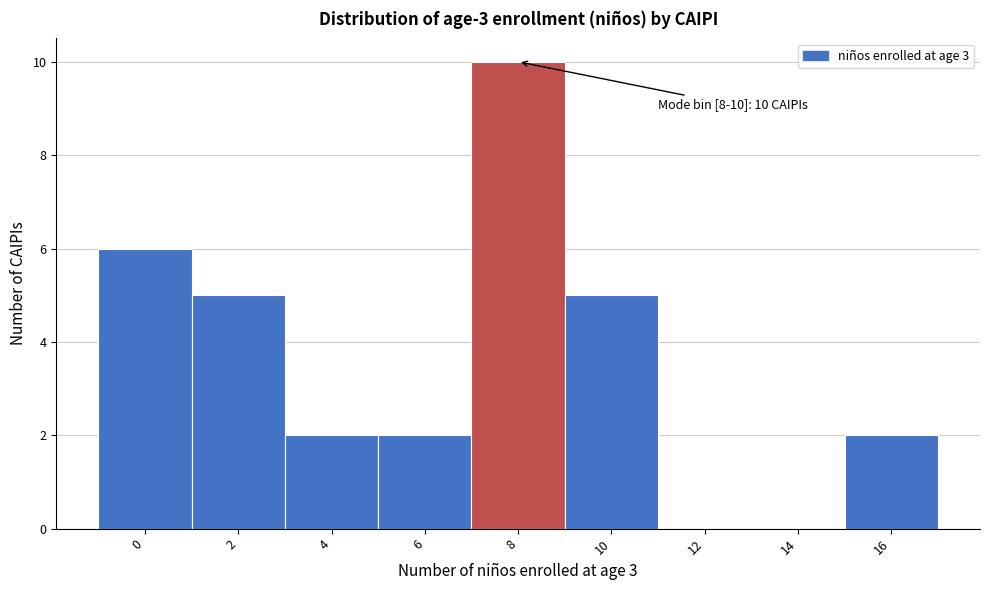

Reading right to left, list all the values displayed in this chart.

16=2	14=0	12=0	10=5	8=10	6=2	4=2	2=5	0=6